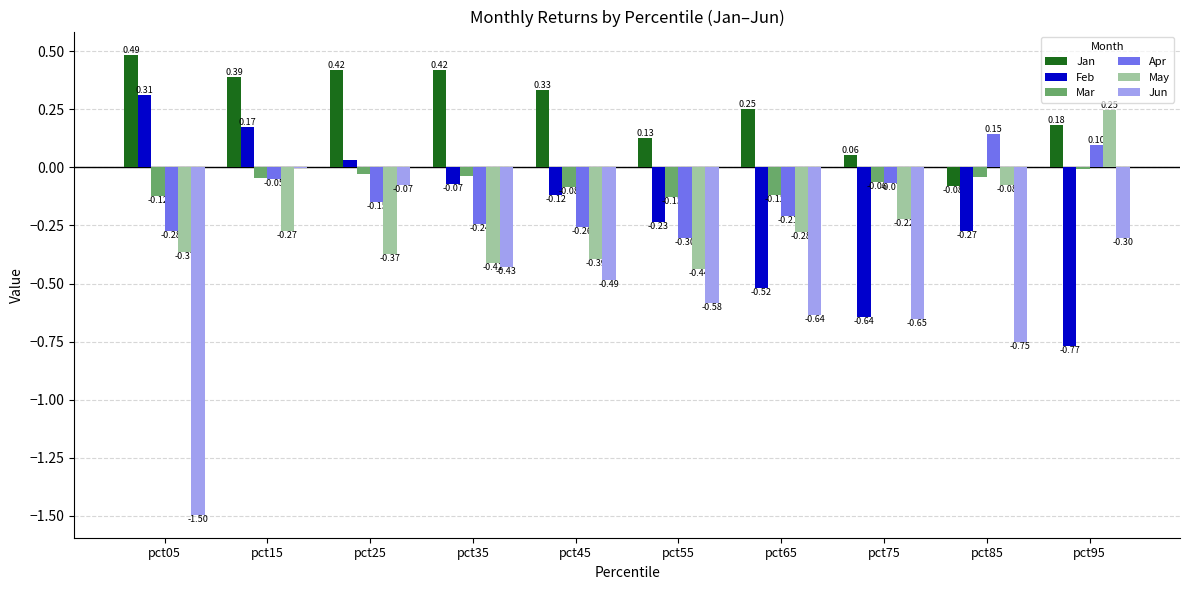

At which label does Jun reach its peak?

pct15